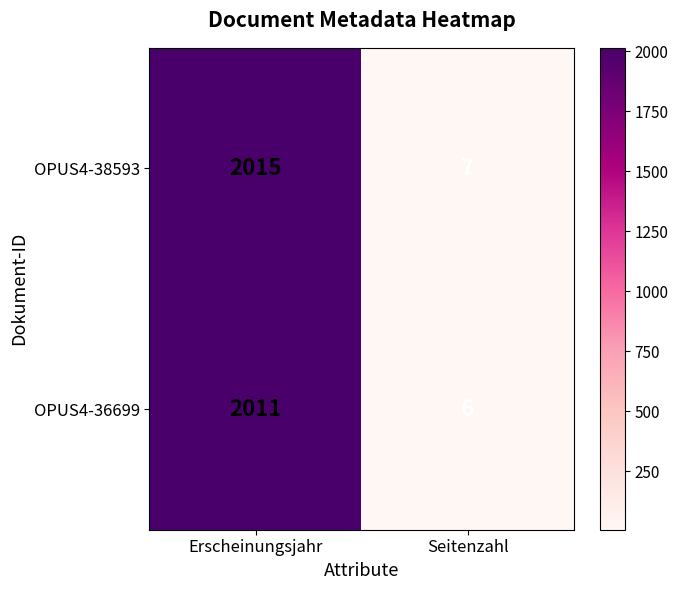

True or false: OPUS4-36699 has a value of 2011 at Erscheinungsjahr.

True